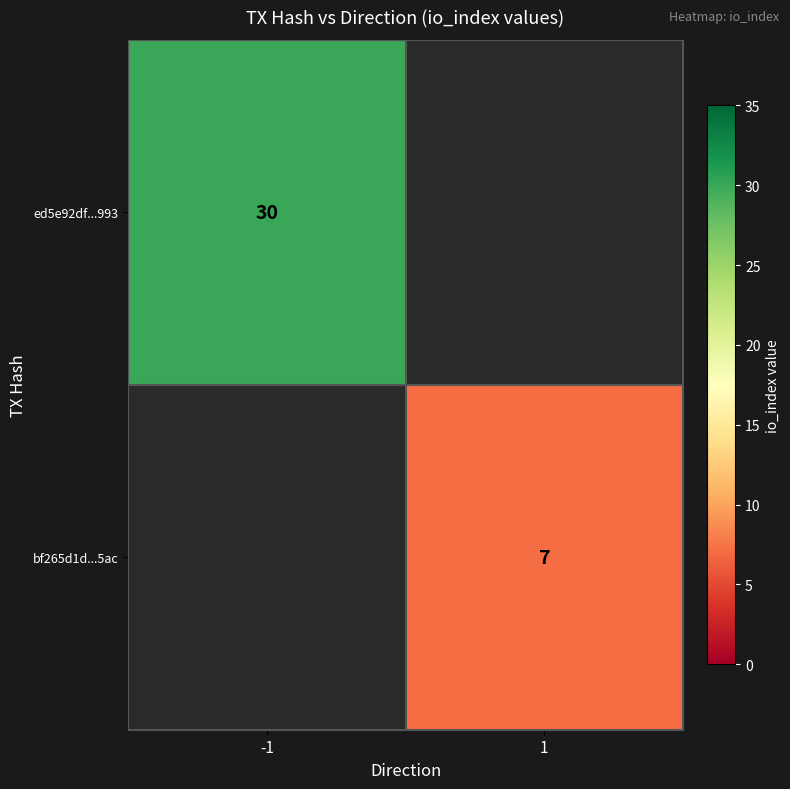

Count the number of categories in the chart.

2